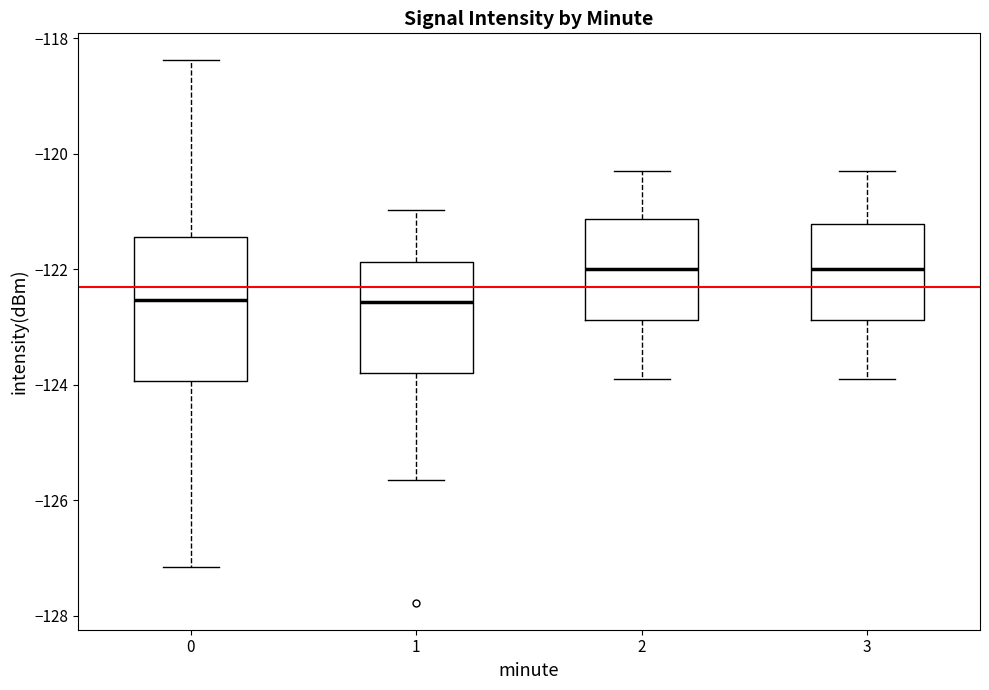

Where is the upper edge of the box at x = 1 on the y-axis? The values are not printed on the chart, so give them approximately, as read against the axis.

-121.8